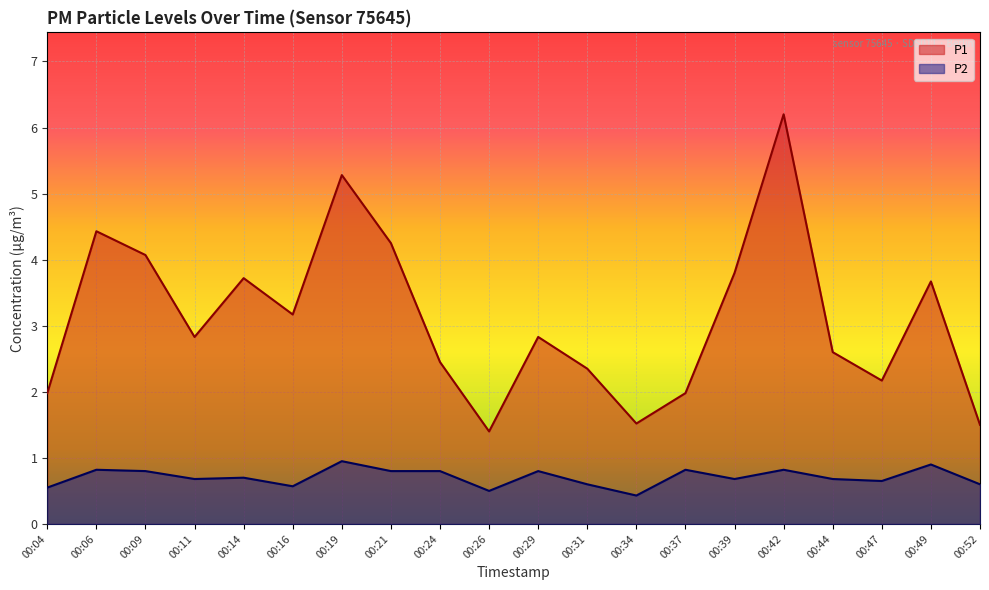

Does the chart display data point markers on the line(s)?

No